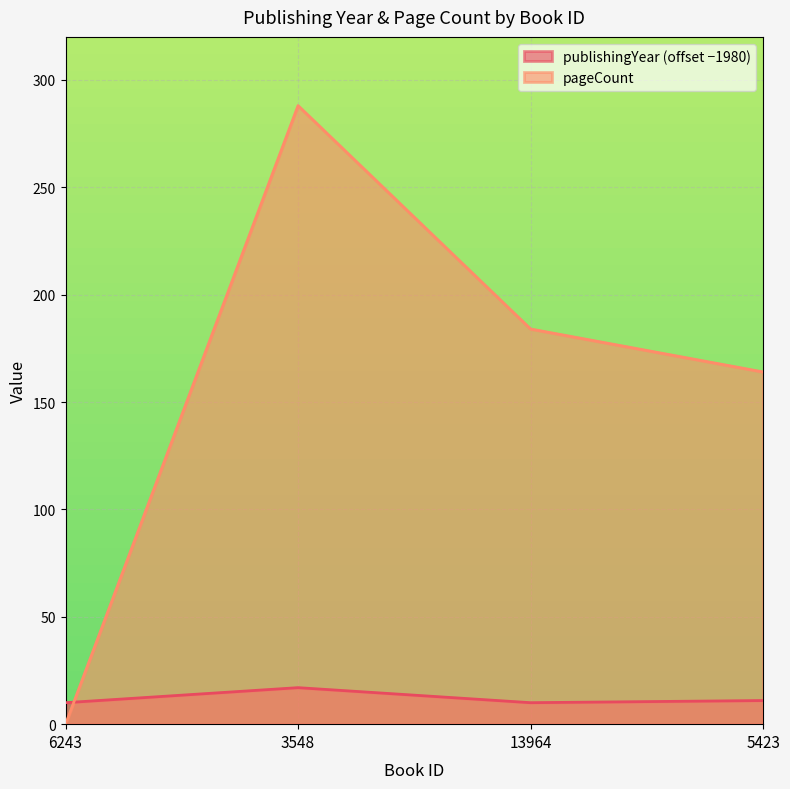

Reading right to left, transcribe all the data shown in this chart.

publishingYear: 5423=11	13964=10	3548=17	6243=10
pageCount: 5423=164	13964=184	3548=288	6243=0